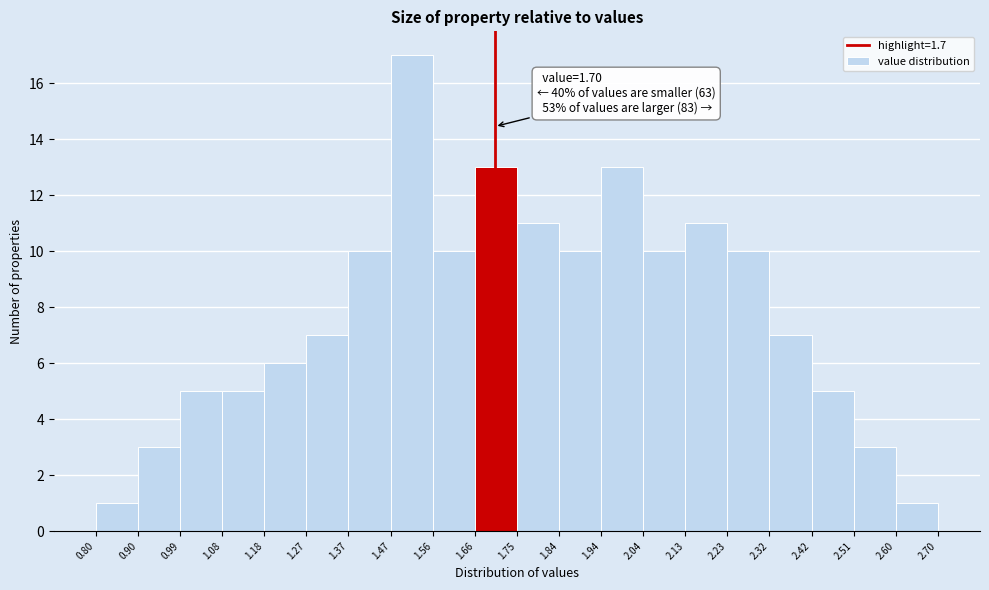

Which range on the x-axis has the tallest bar?

1.47 to 1.56